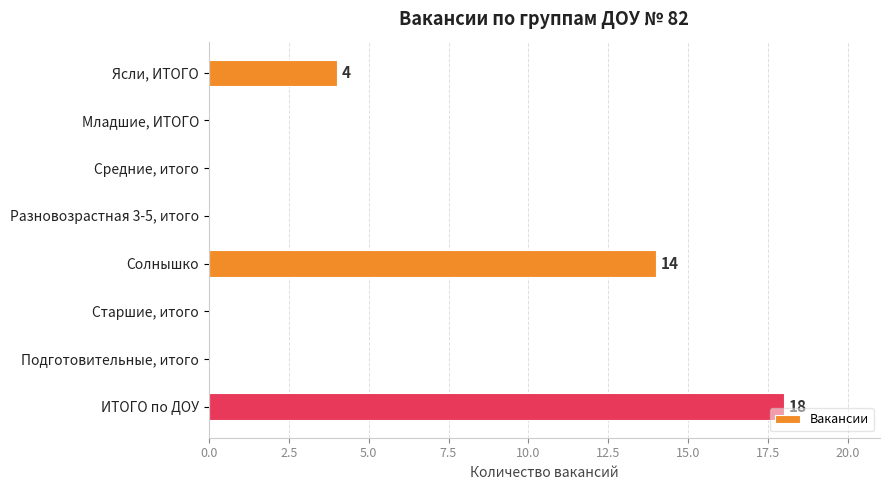

What is the greatest value displayed?

18